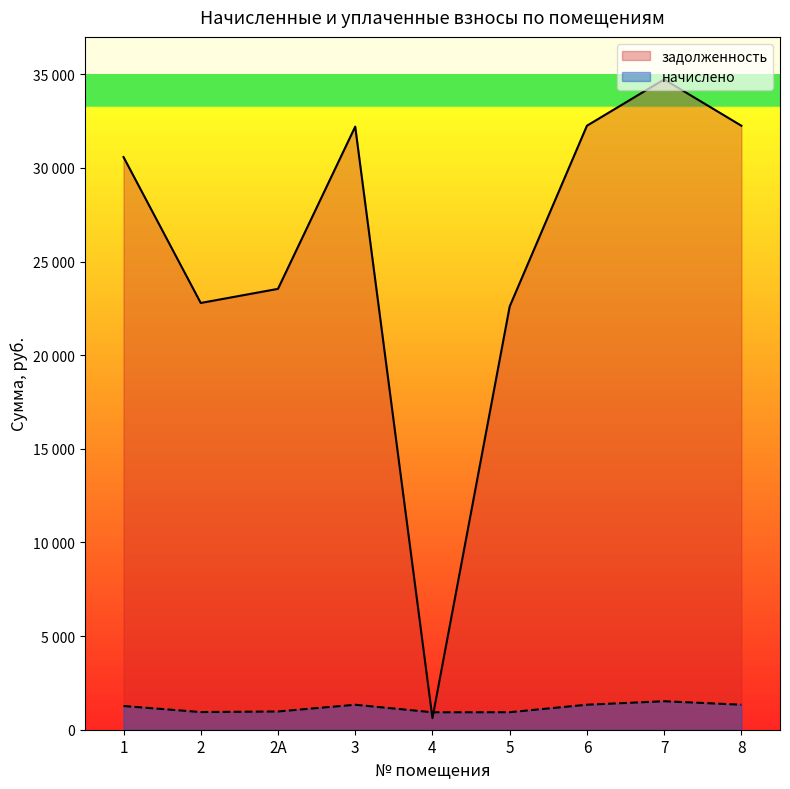

At 5, list the series in order from smallest to largest.

начислено, задолженность